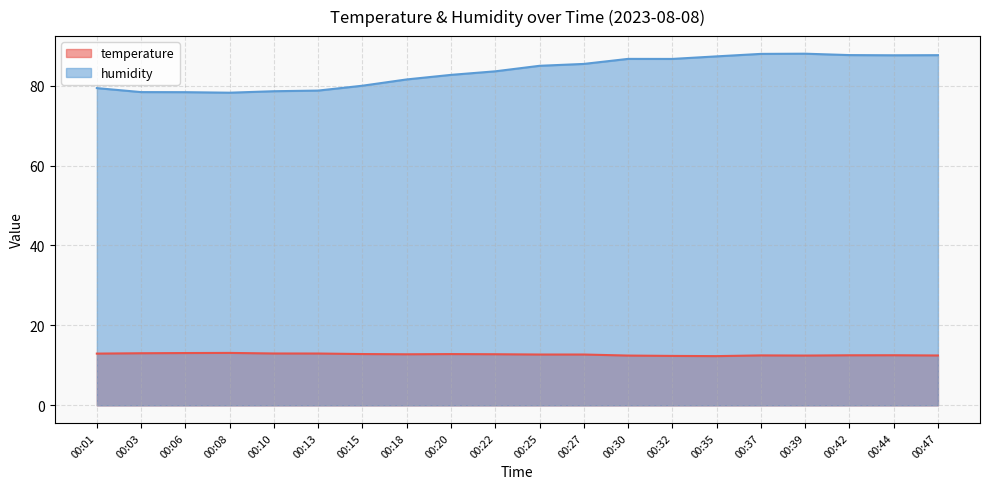

True or false: temperature and humidity intersect in this chart.

False